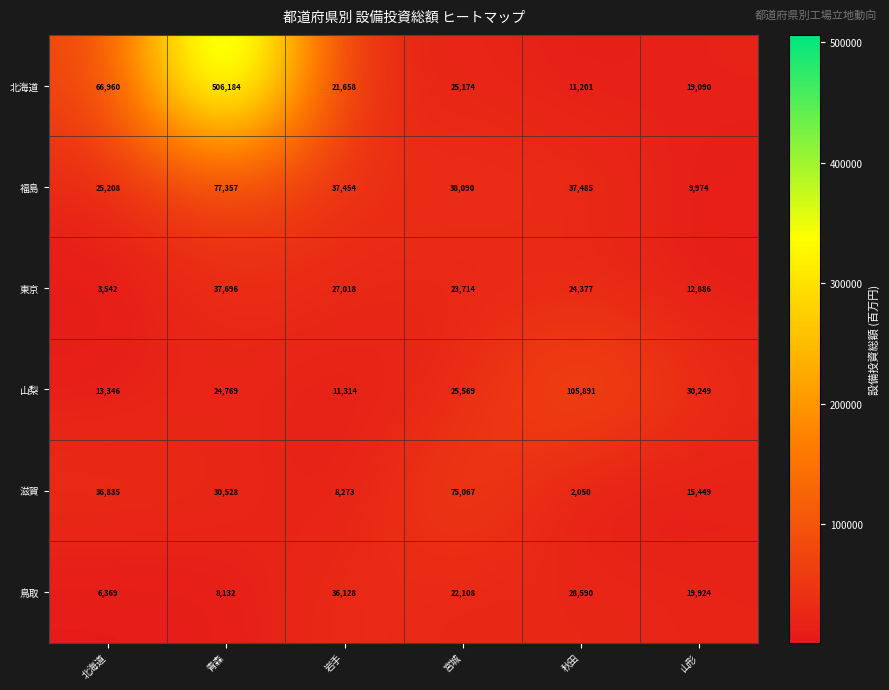

What is the lowest value of the 鳥取 series?

6369